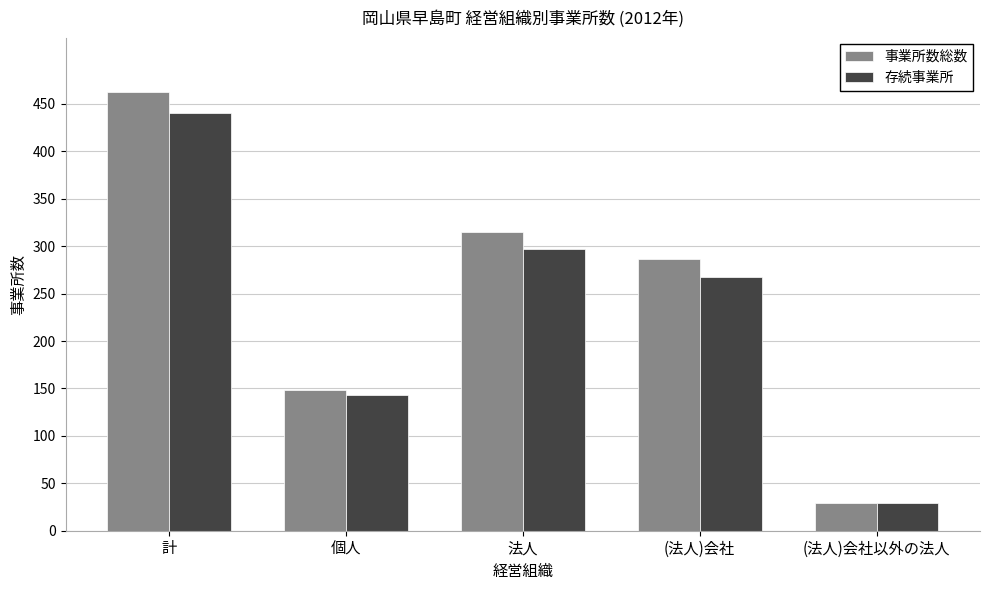

Reading left to right, what are all the values shown in this chart?

事業所数総数: 463	148	315	286	29
存続事業所: 440	143	297	268	29